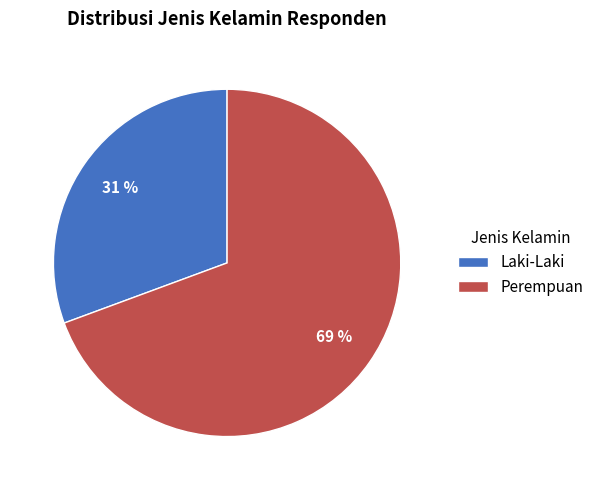

Is there a majority slice in this chart?

Yes